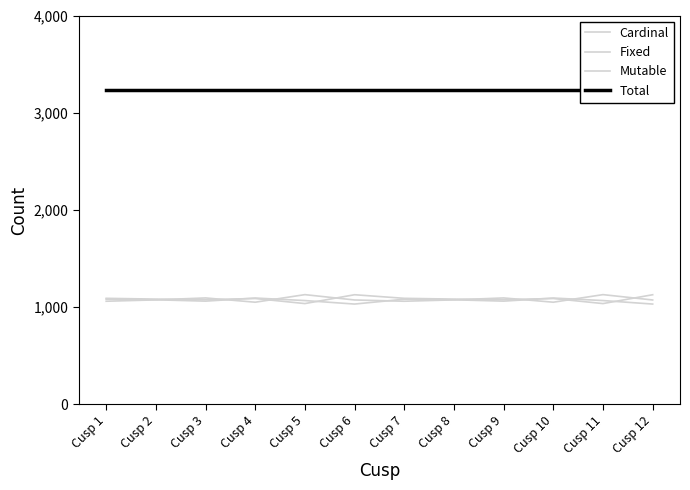

Reading left to right, extract all data points from this chart.

Cardinal: 1091	1083	1077	1089	1037	1128	1091	1083	1077	1089	1037	1128
Fixed: 1082	1076	1062	1094	1068	1032	1082	1076	1062	1094	1068	1032
Mutable: 1061	1075	1095	1051	1129	1074	1061	1075	1095	1051	1129	1074
Total: 3234	3234	3234	3234	3234	3234	3234	3234	3234	3234	3234	3234